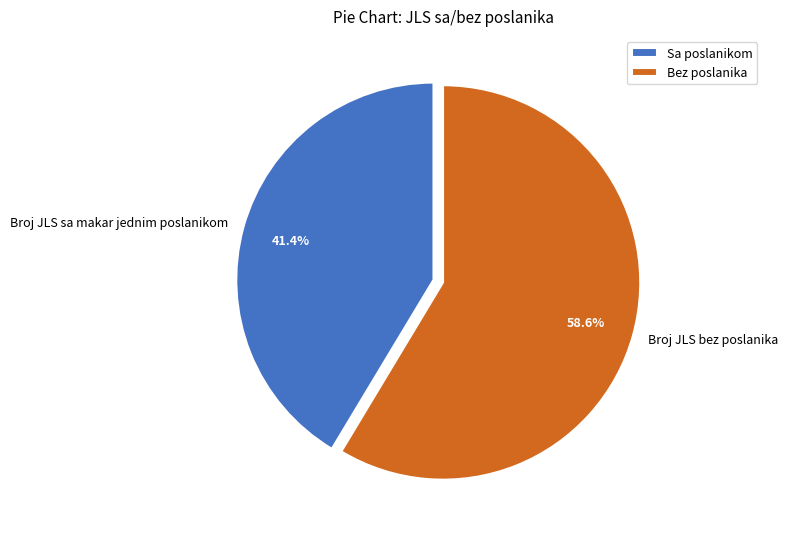

True or false: Broj JLS sa makar jednim poslanikom accounts for 49% of the total.

False